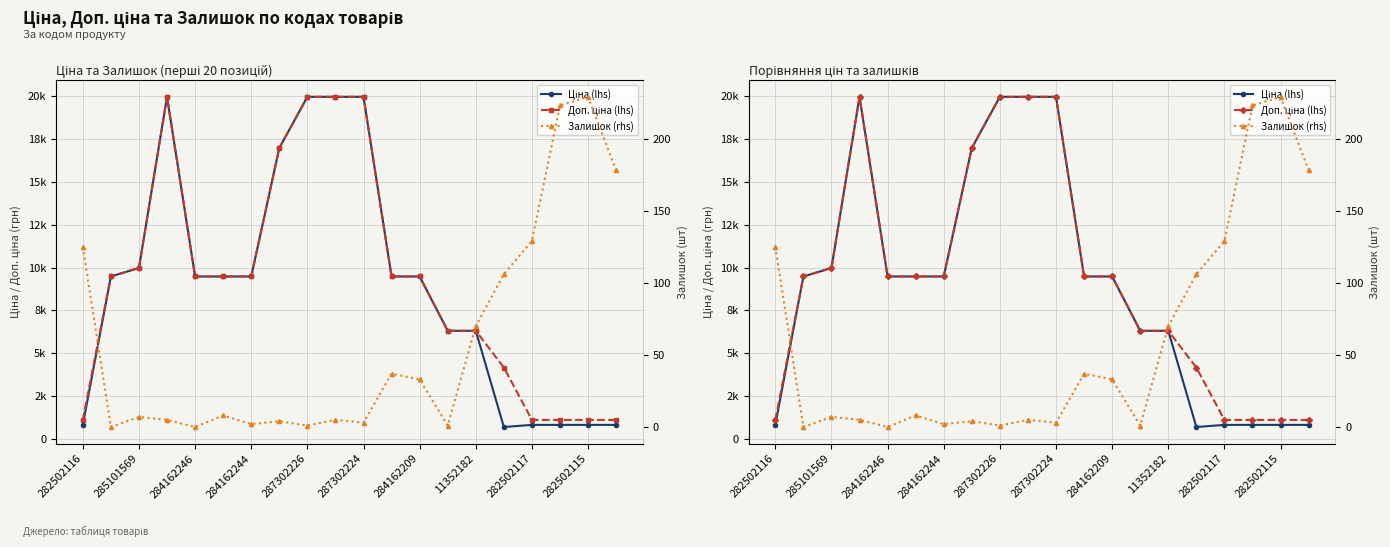

Between 284162246 and 287302224, which series saw the biggest shift?

Ціна (lhs)